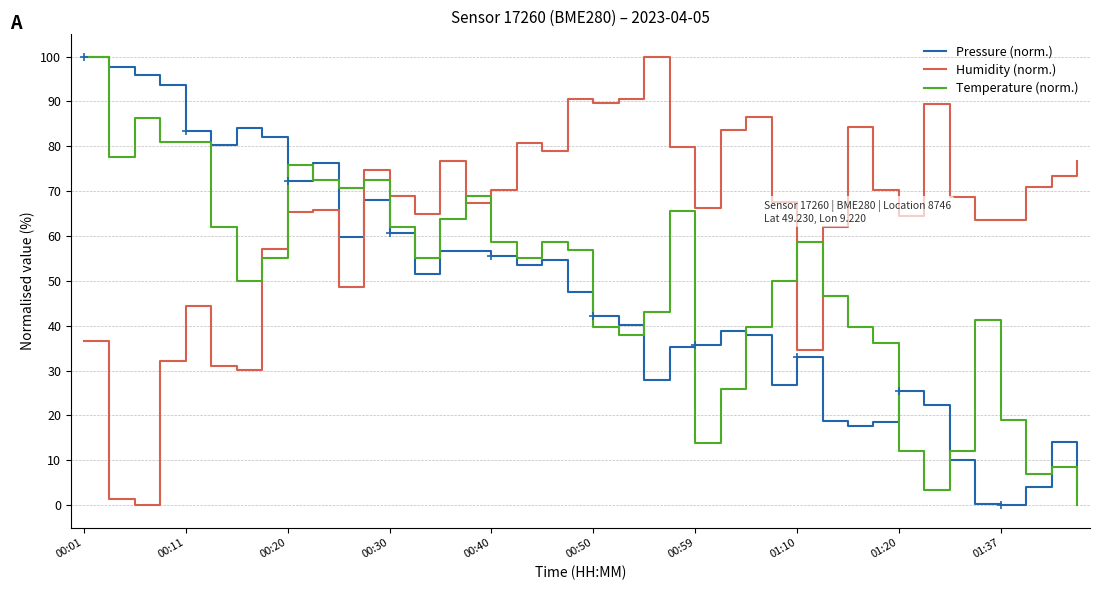

What is the sum of all Temperature (norm.) values?

1963.8